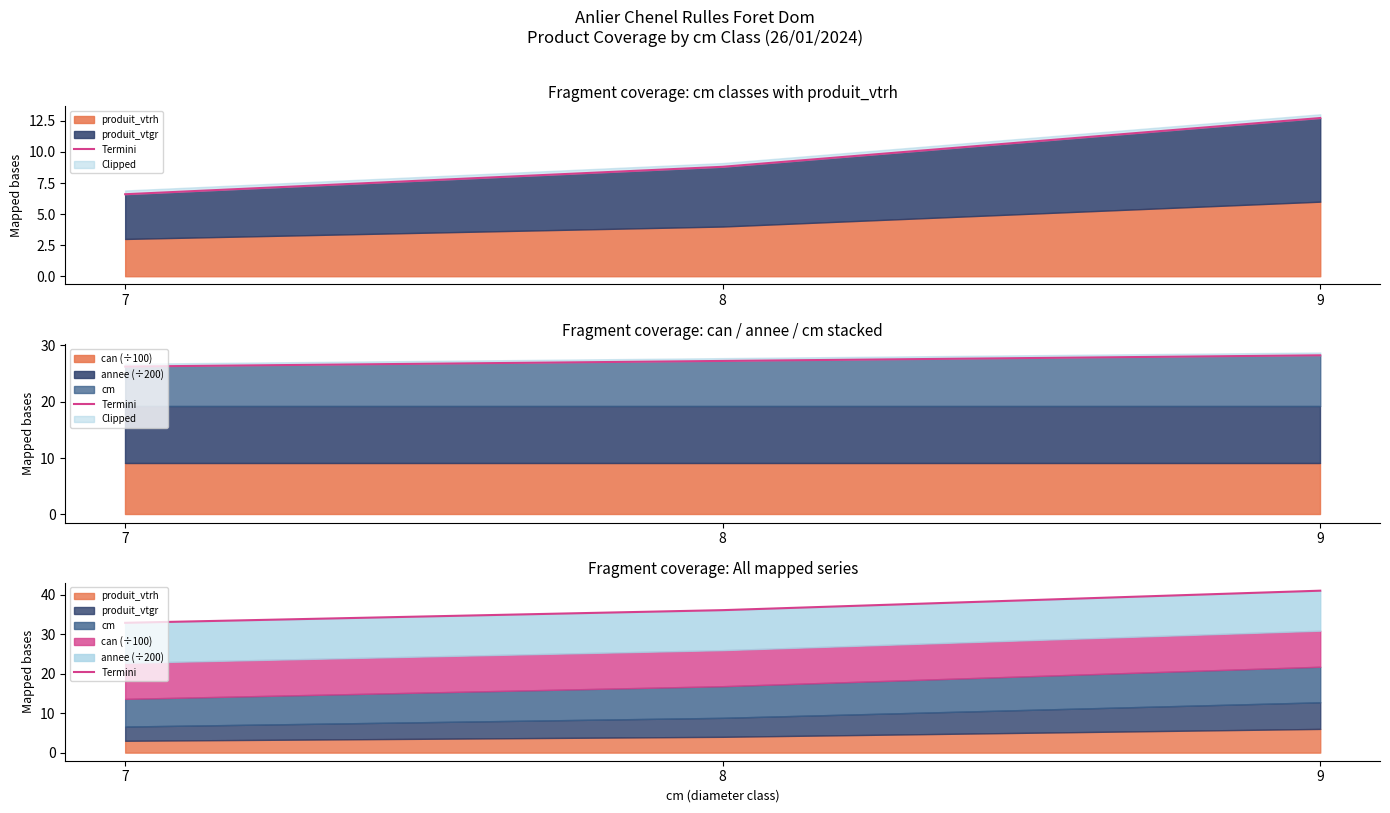

What is the difference between the maximum and second lowest values?

4.9